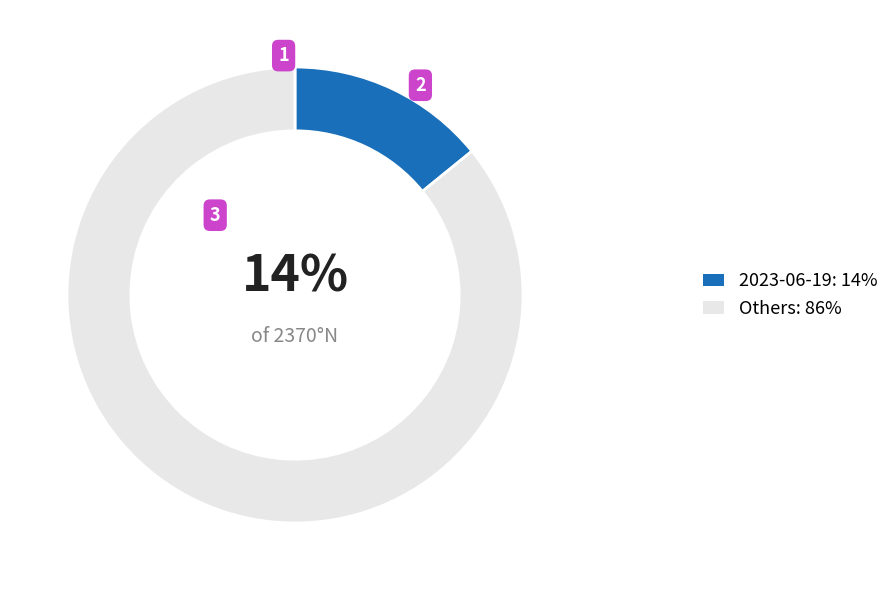

To the nearest percent, what is the average slice percentage?

50%